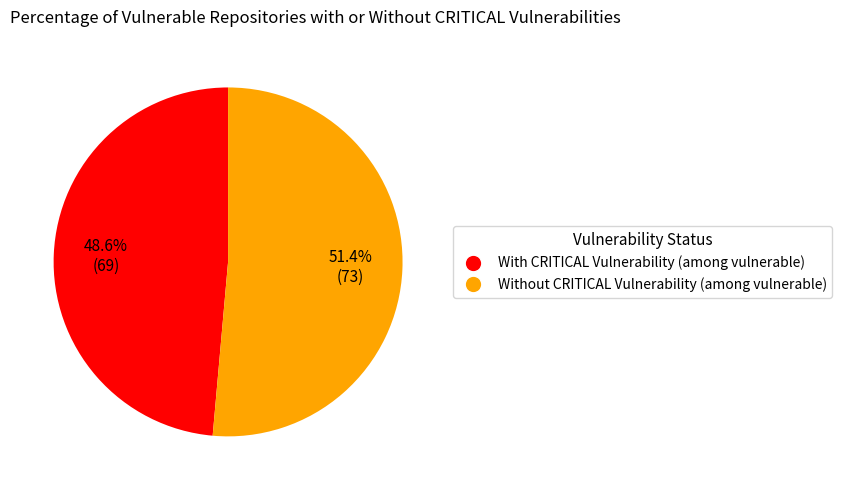

Is there a majority slice in this chart?

Yes